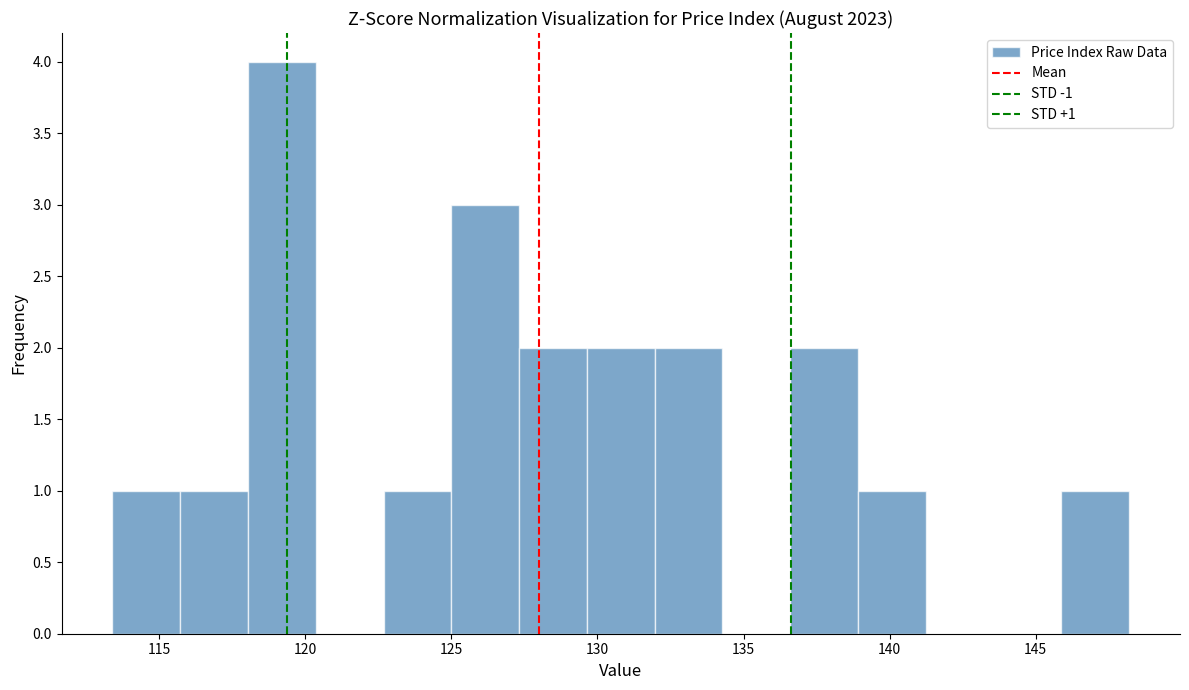

Over which range of the x-axis is the bar tallest?

118.0 to 120.5